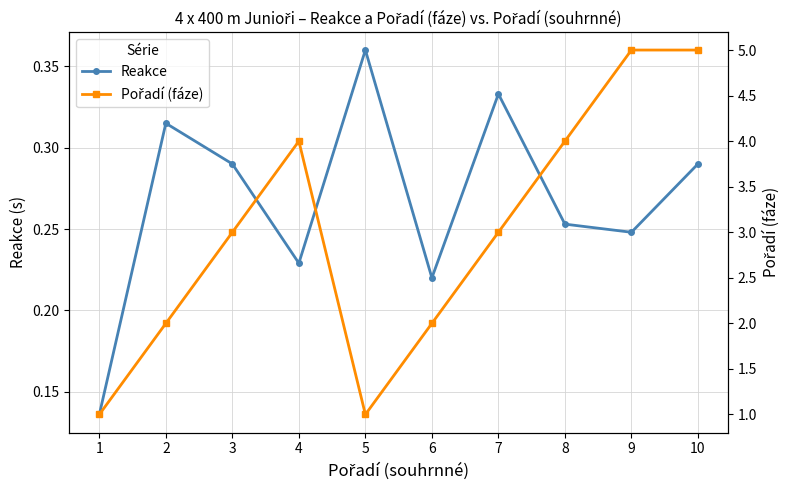

Reading left to right, transcribe all the data shown in this chart.

Reakce: 1=0.1	2=0.3	3=0.3	4=0.2	5=0.4	6=0.2	7=0.3	8=0.3	9=0.2	10=0.3
Pořadí (fáze): 1=1.0	2=2.0	3=3.0	4=4.0	5=1.0	6=2.0	7=3.0	8=4.0	9=5.0	10=5.0